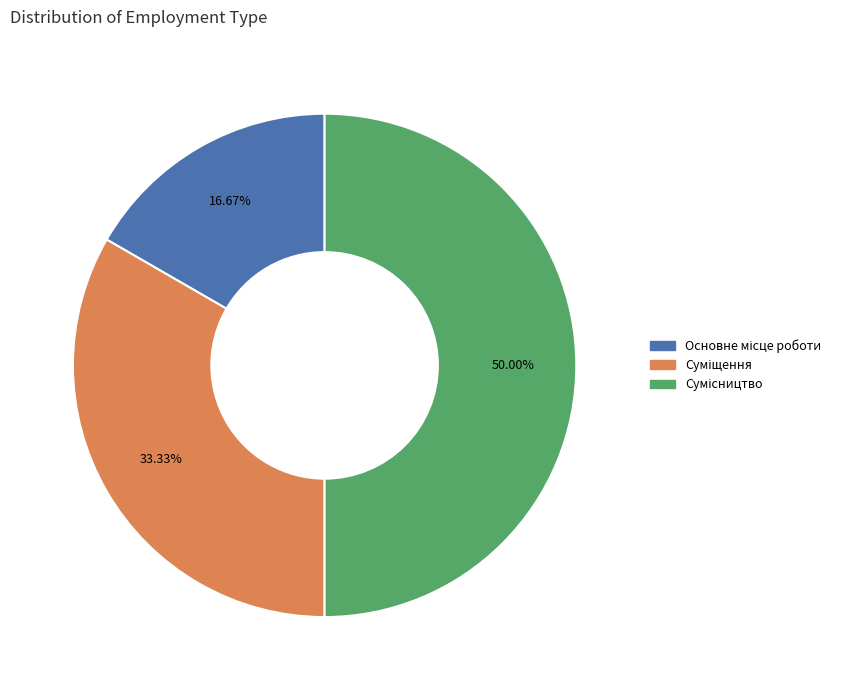

What is the ratio of the value at Суміщення to the value at Сумісництво?

0.7